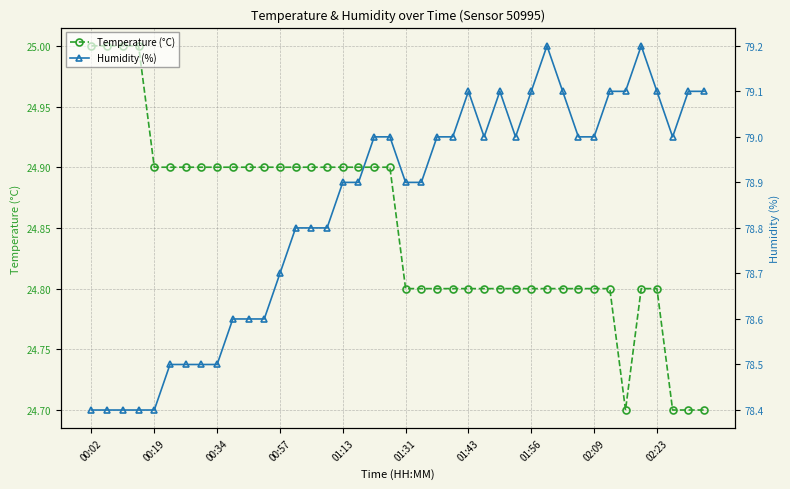

Which series changed the most between 00:02 and 38?

Humidity (%)